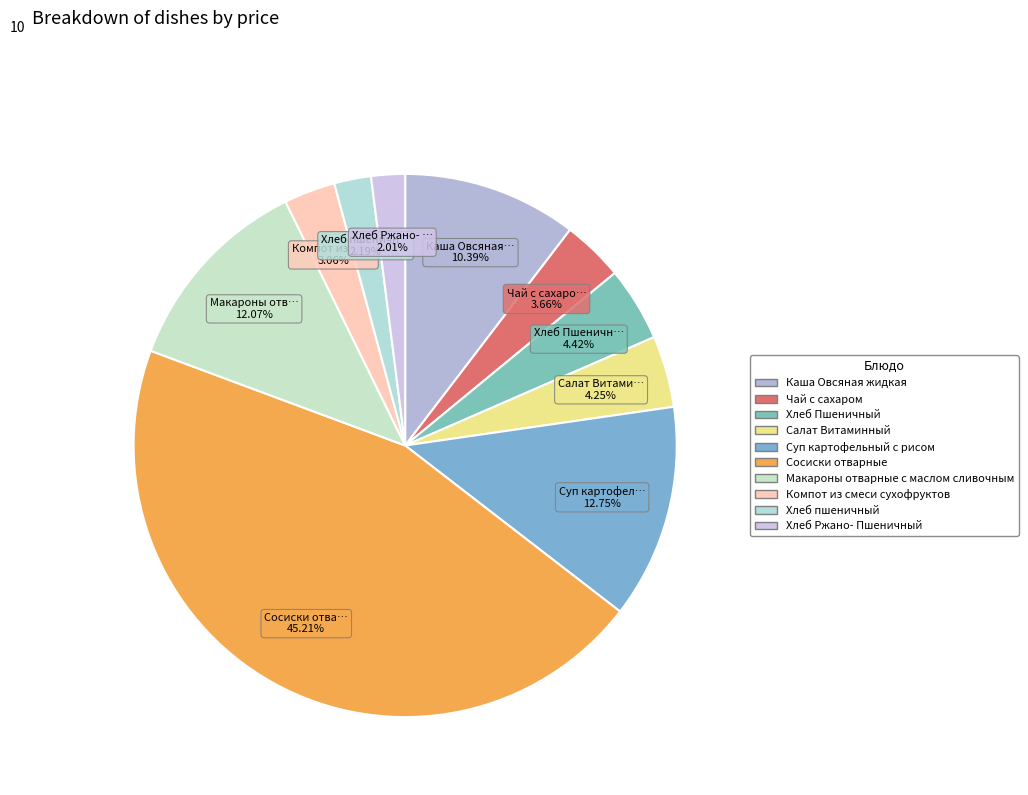

To the nearest percent, what is the average slice percentage?

10%